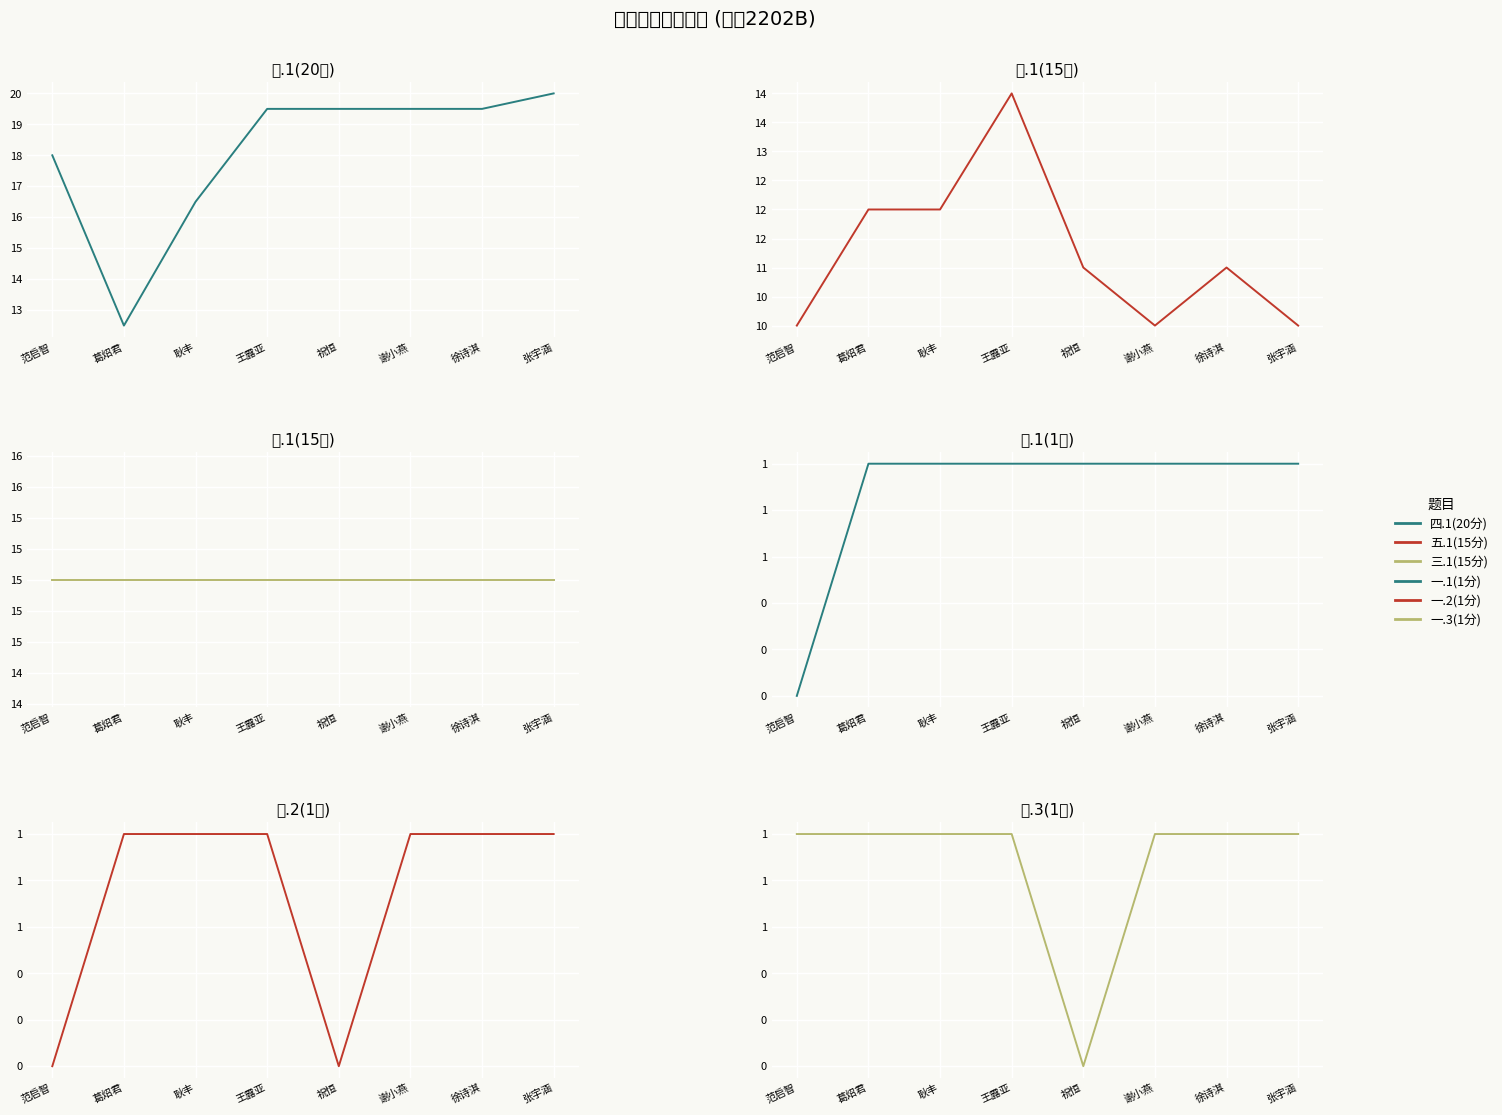

What are all the series names shown in the legend?

四.1(20分), 五.1(15分), 三.1(15分), 一.1(1分), 一.2(1分), 一.3(1分)